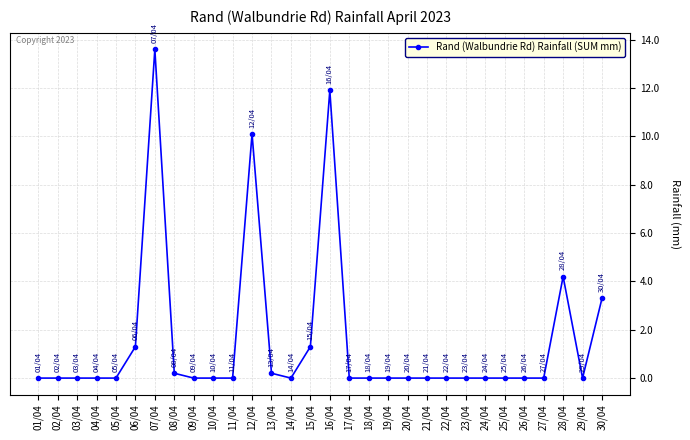

What position from the right is 06/04?

25